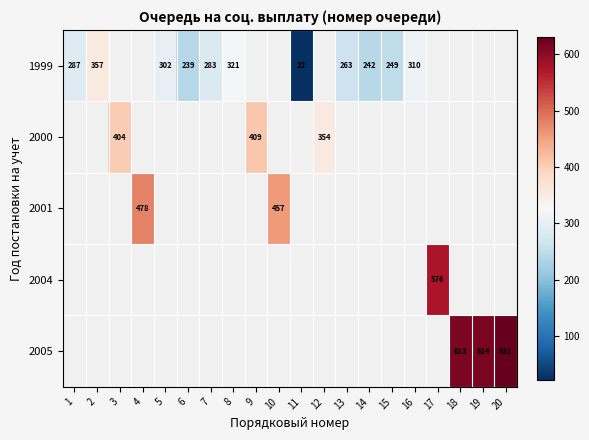

The value of 1999 at 13 is 263. True or false?

True